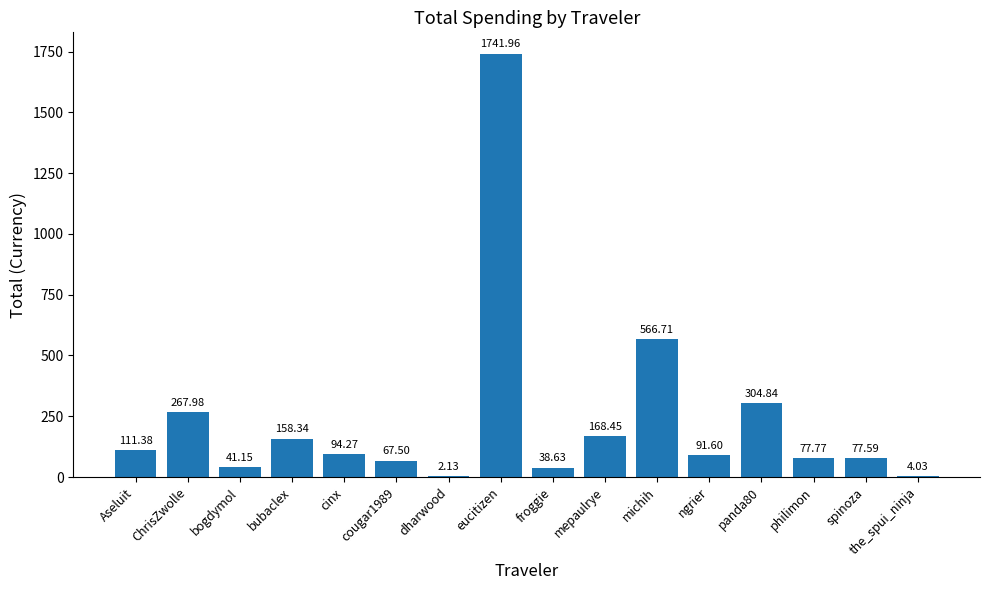

What is the sum of the values at ChrisZwolle and michih?

834.7